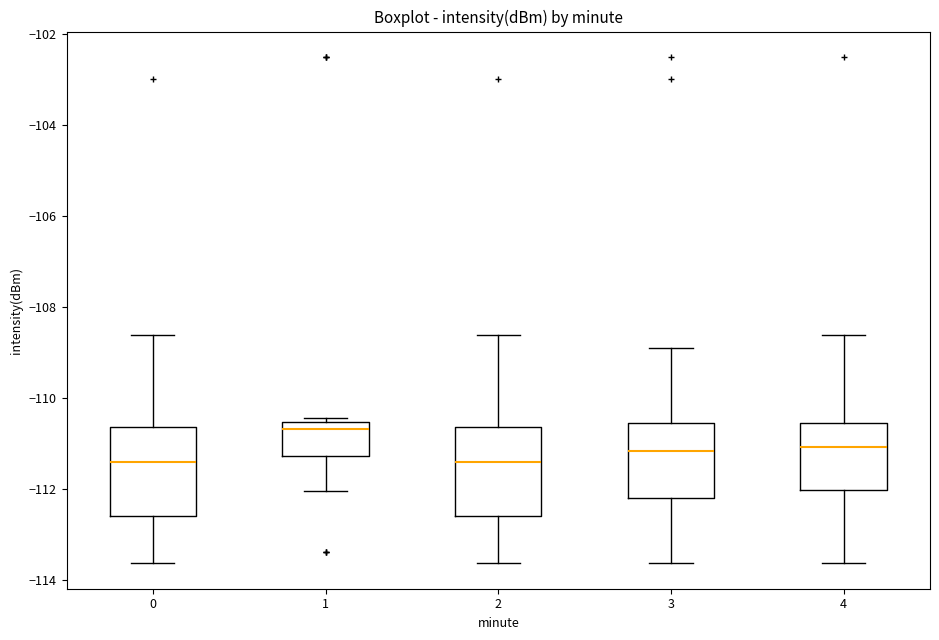

Which box's median line is the highest?

1